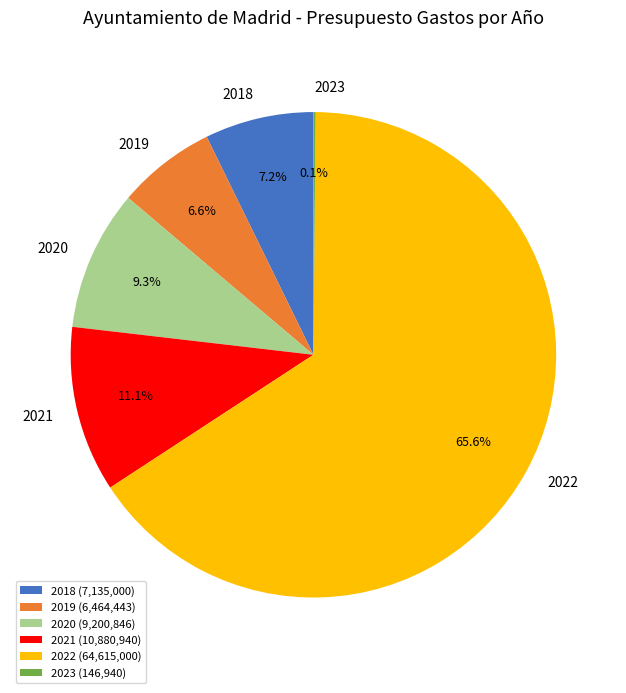

Do 2019 and 2020 together represent more than half of the pie?

No